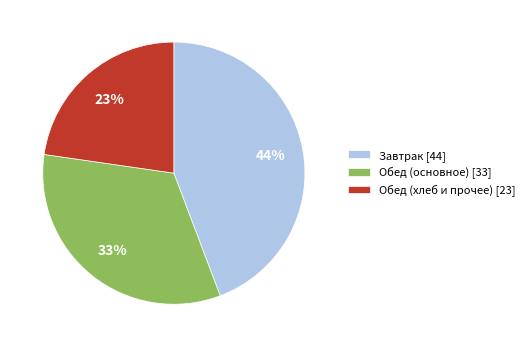

True or false: Обед (хлеб и прочее) [23] accounts for 23% of the total.

True